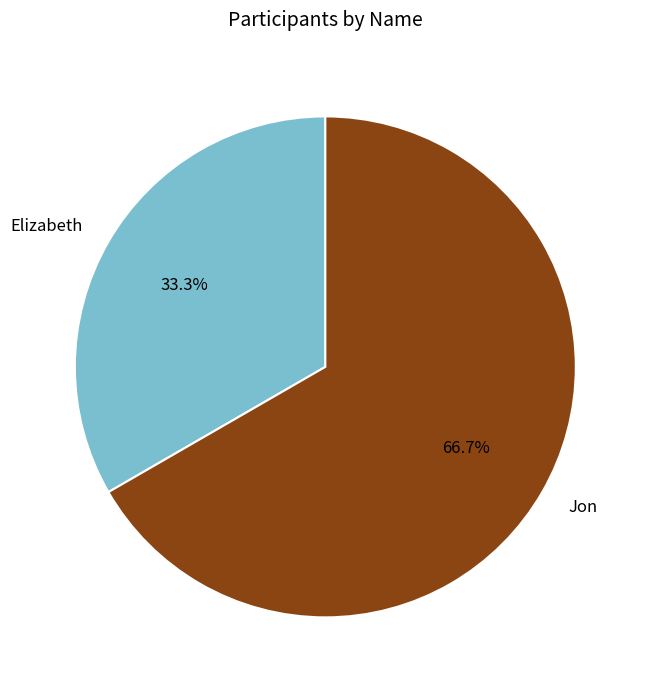

What percentage is the Jon slice, to the nearest percent?

67%